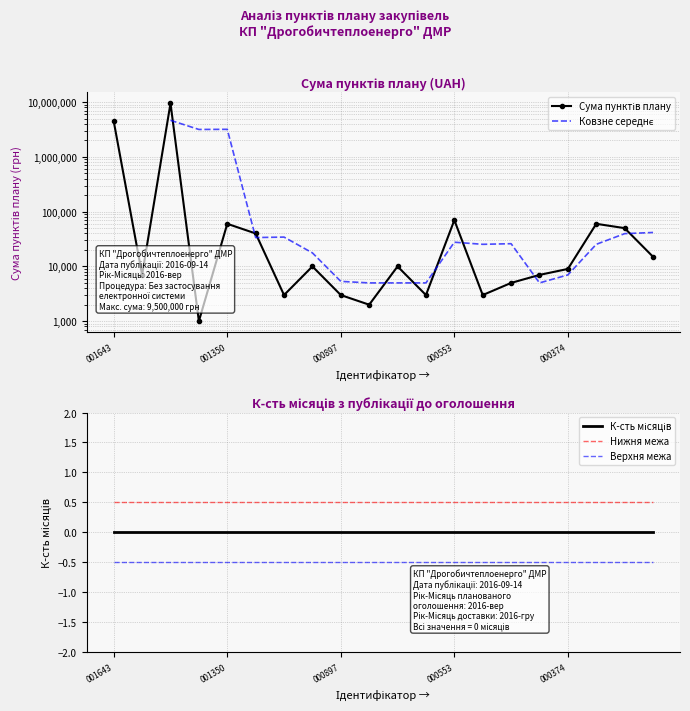

Is it true that the value at 2016-09-14-000897 is 3000?

True